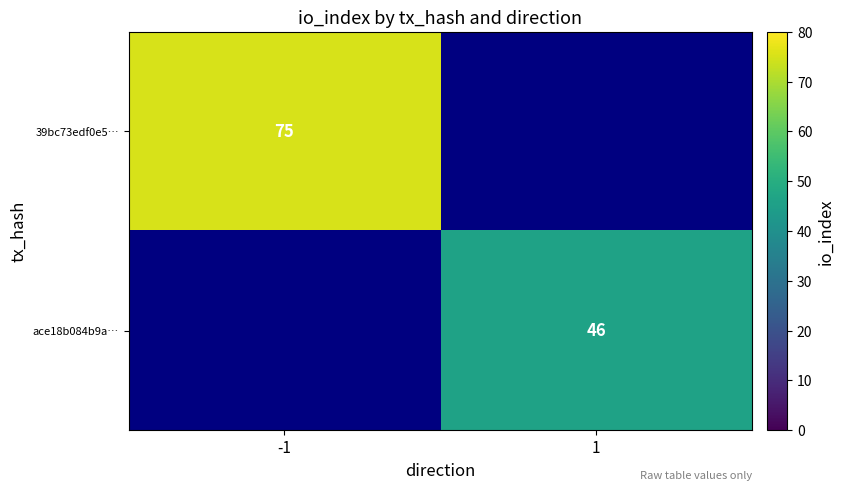

Is it true that ace18b084b9a… equals 68 at 1?

False